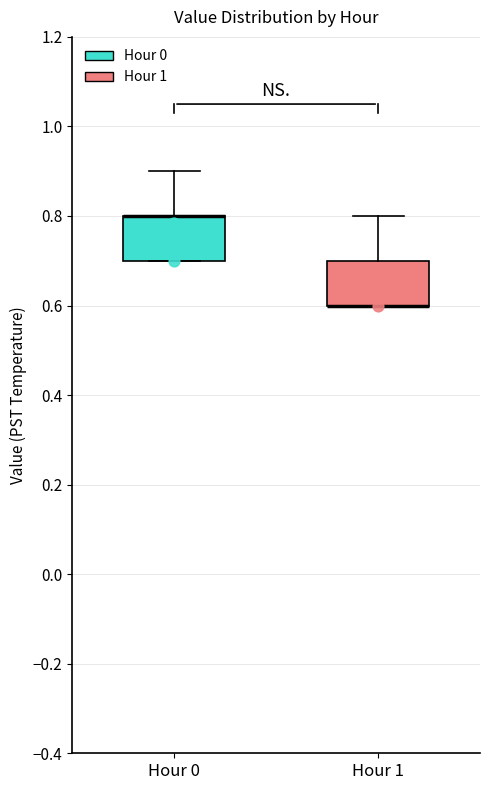

Where is the upper edge of the box for Hour 0 on the y-axis? The values are not printed on the chart, so give them approximately, as read against the axis.

0.8